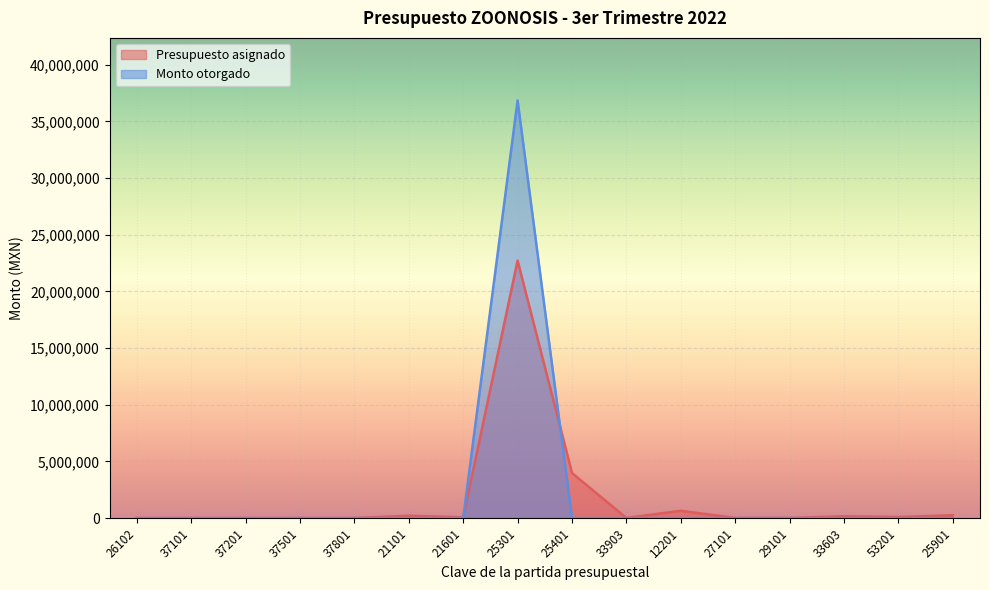

What is the spread (max minus min) of values at 25401?

3976947.5